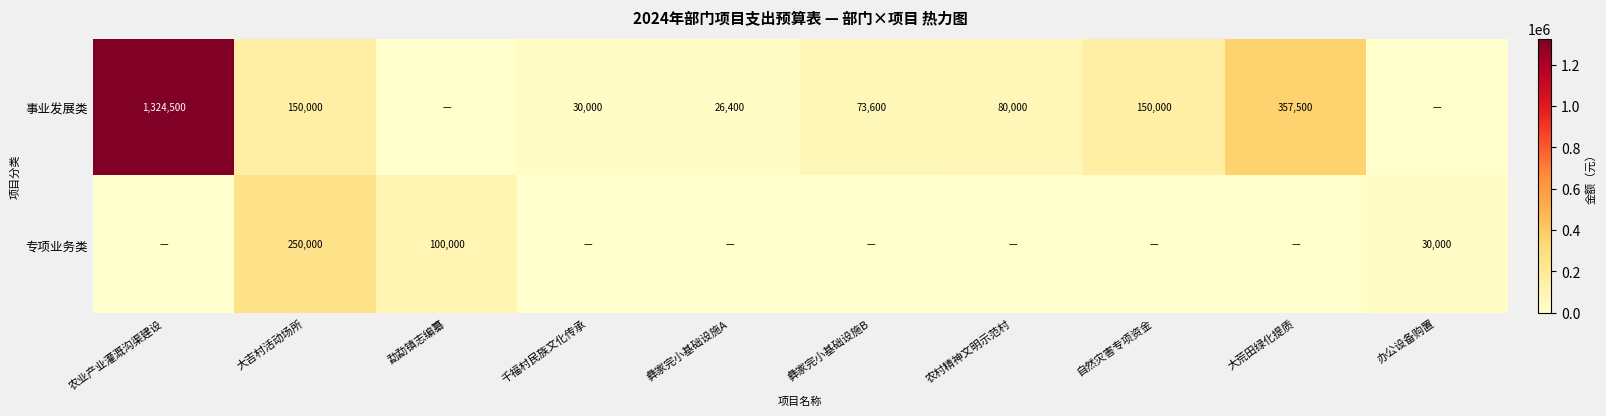

Is it true that 专项业务类 equals 143176 at 勐勐镇志编纂?

False